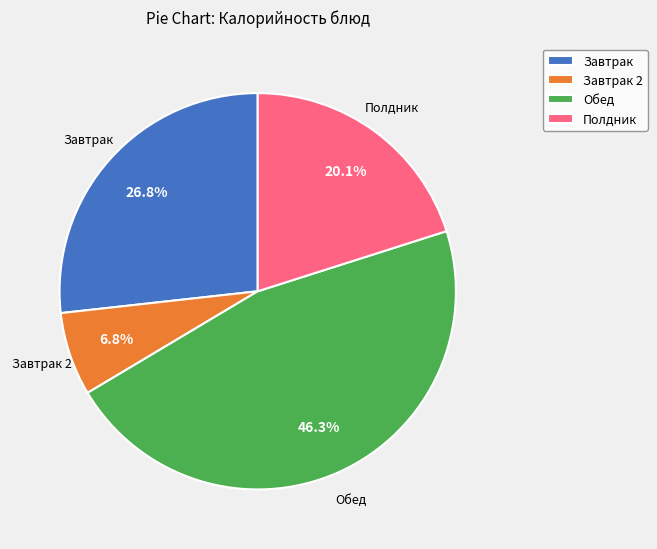

Which category has the biggest portion of the pie?

Обед